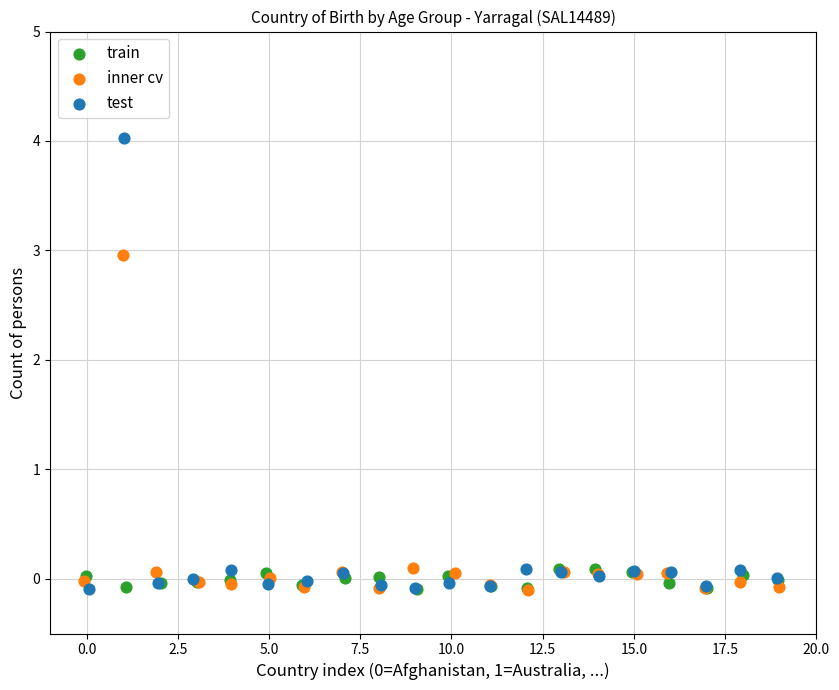

Which series contains the highest Y value?

test